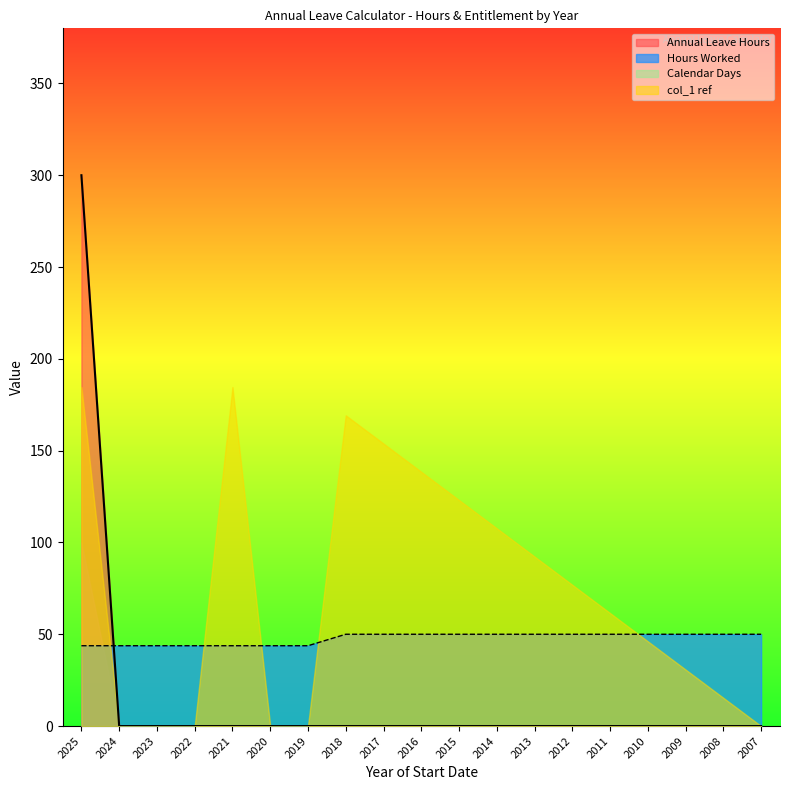

At which category is the sum across all series the highest?

2025